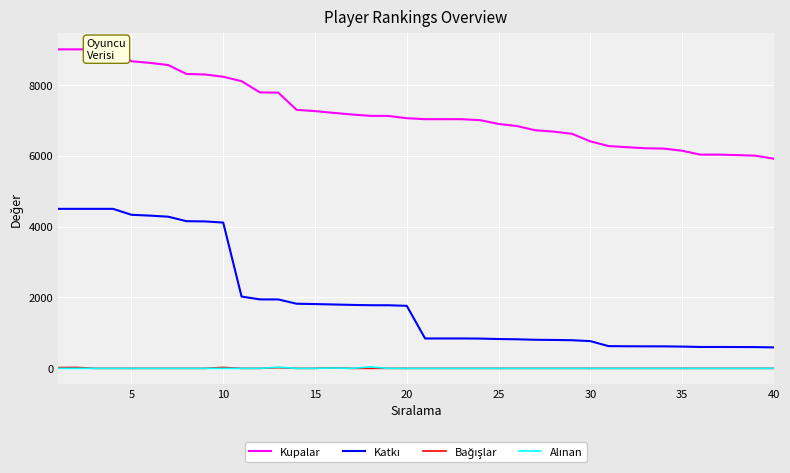

Is the value of Katkı at 10 greater than the value of Alınan at 18?

Yes